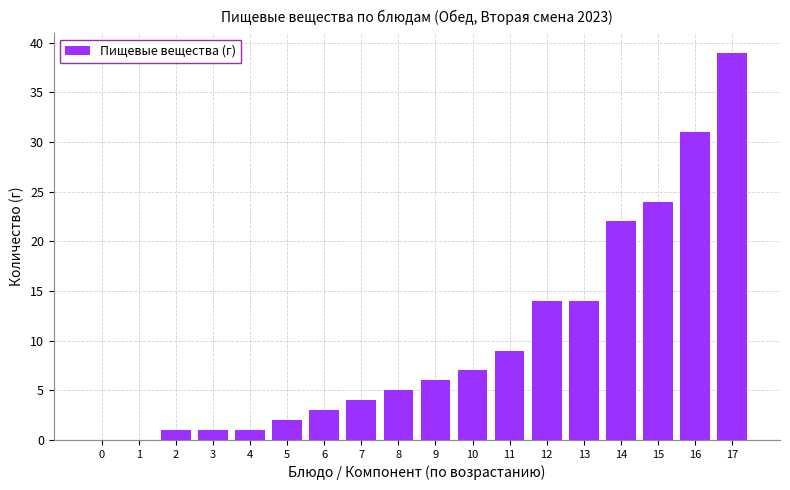

Where is the data nearest to the value 19?

14